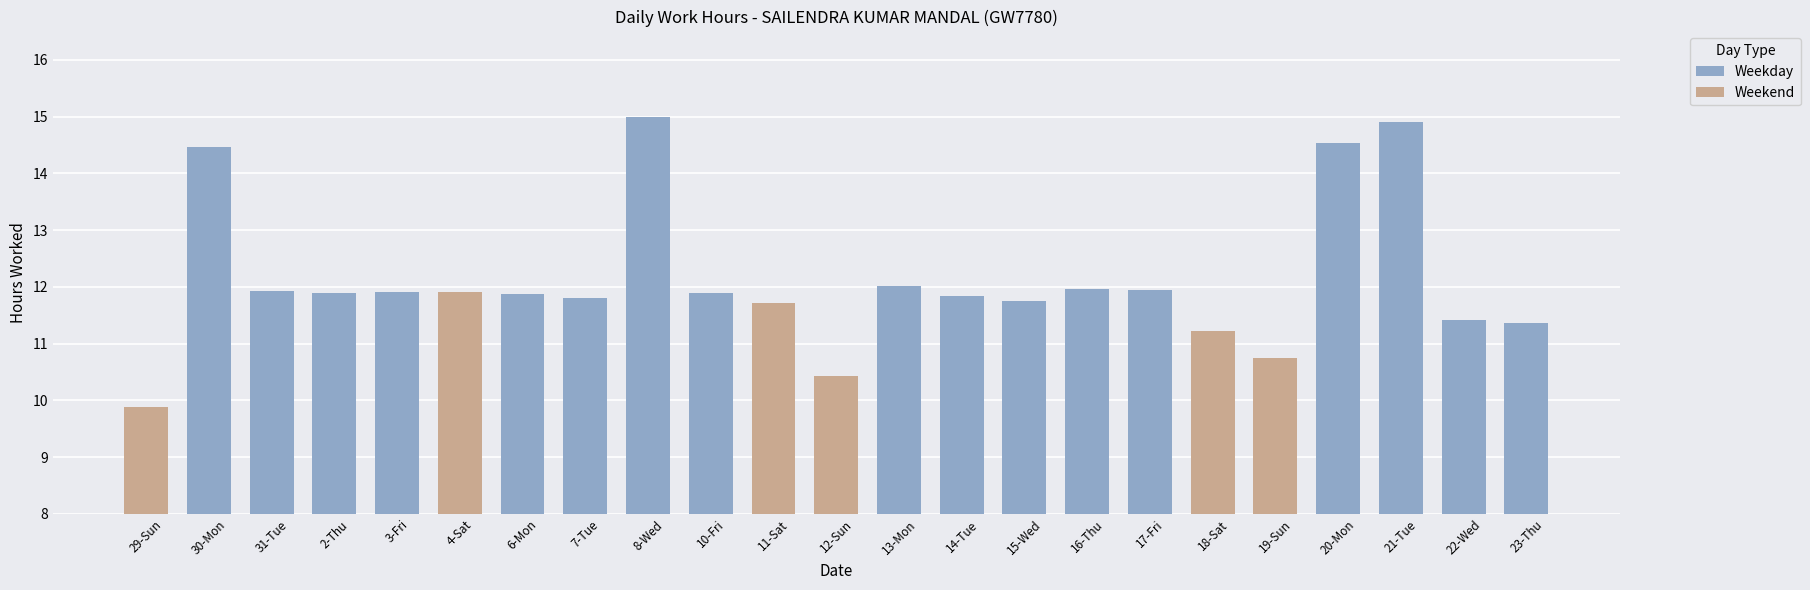

What is the average value?

12.1